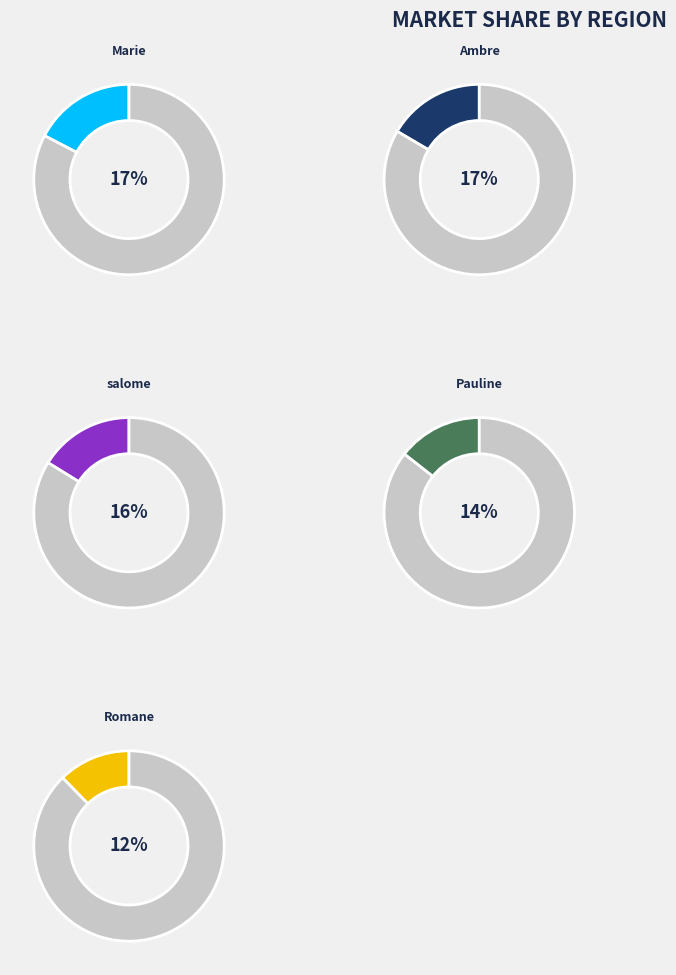

Does Ambre account for over 50% of the chart?

No